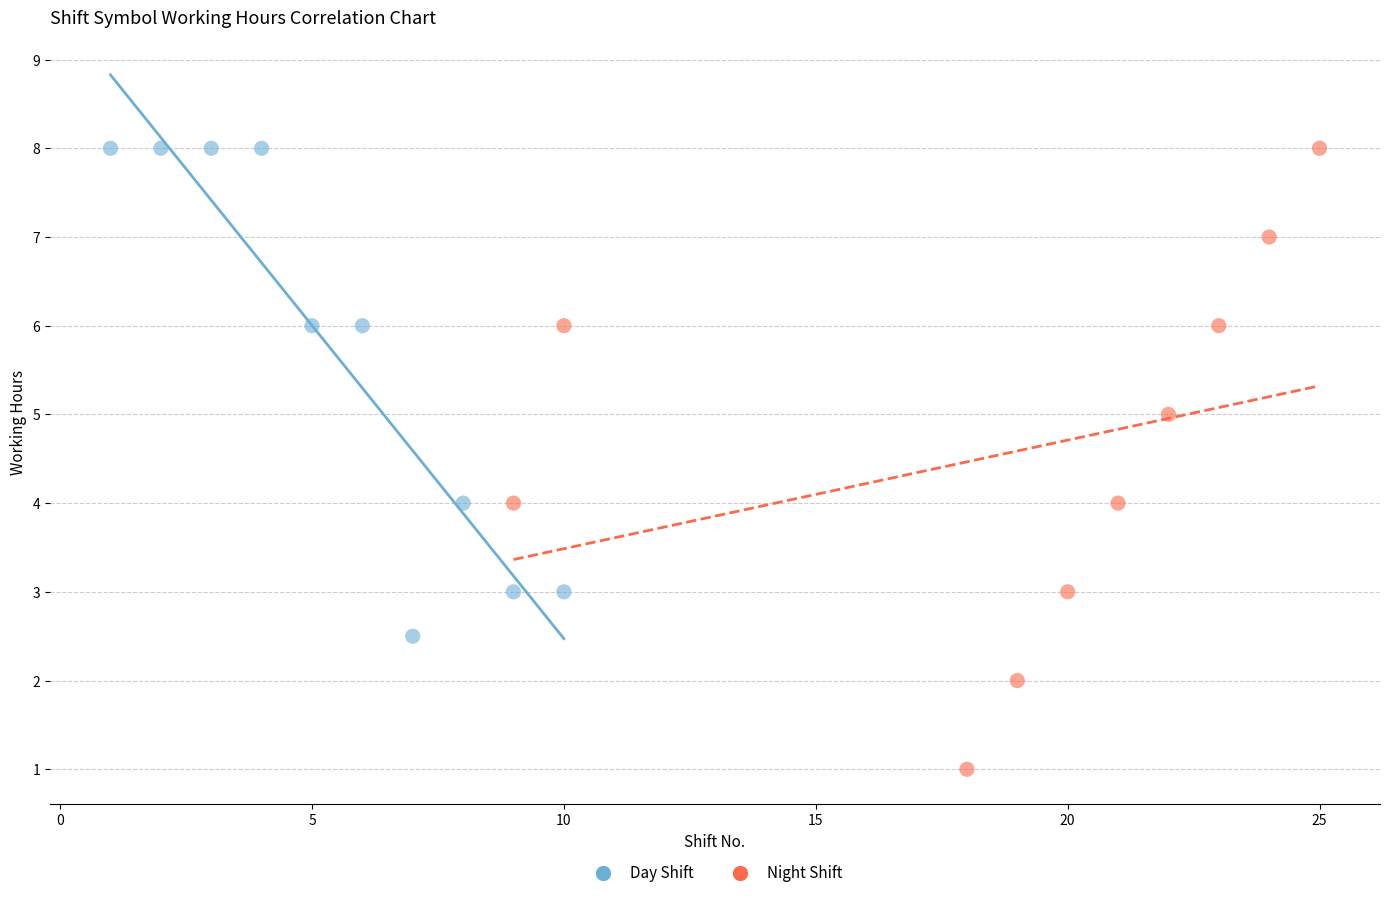

Which series has the widest spread of Y values?

Night Shift